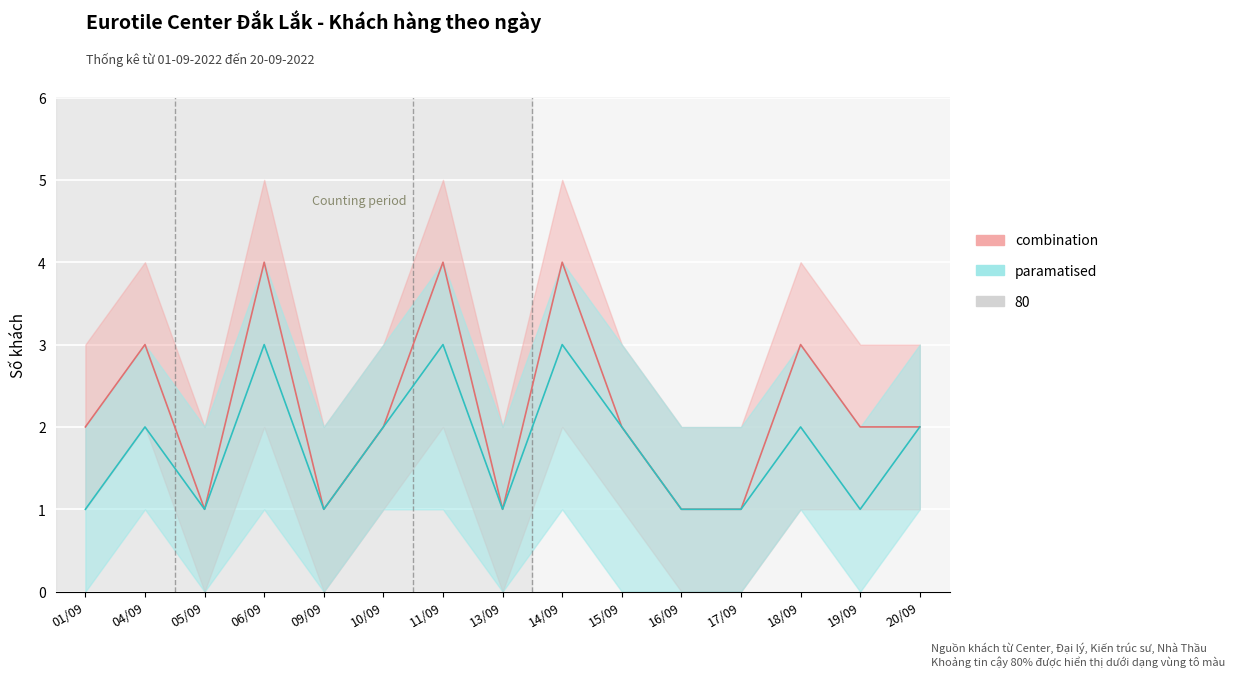

What is the value of the paramatised point at the 15th from the left?

2